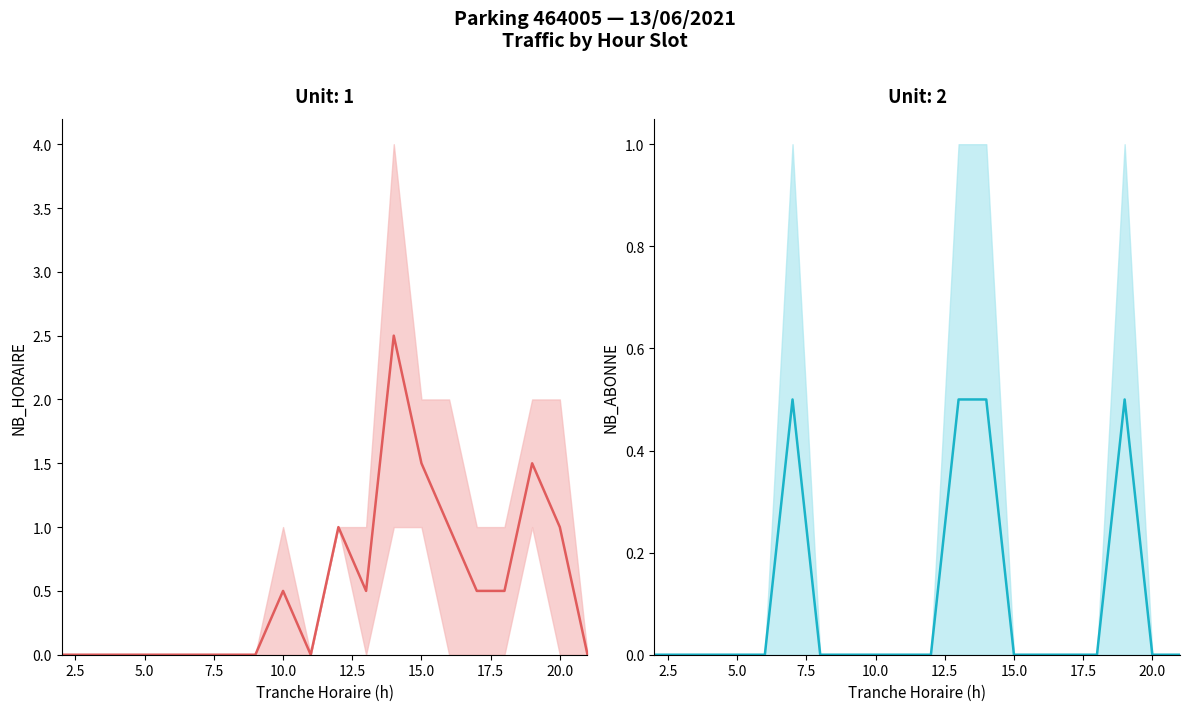

In ENTREES_NB_HORAIRE, how many points are lower than both neighbors (excluding endpoints)?

2